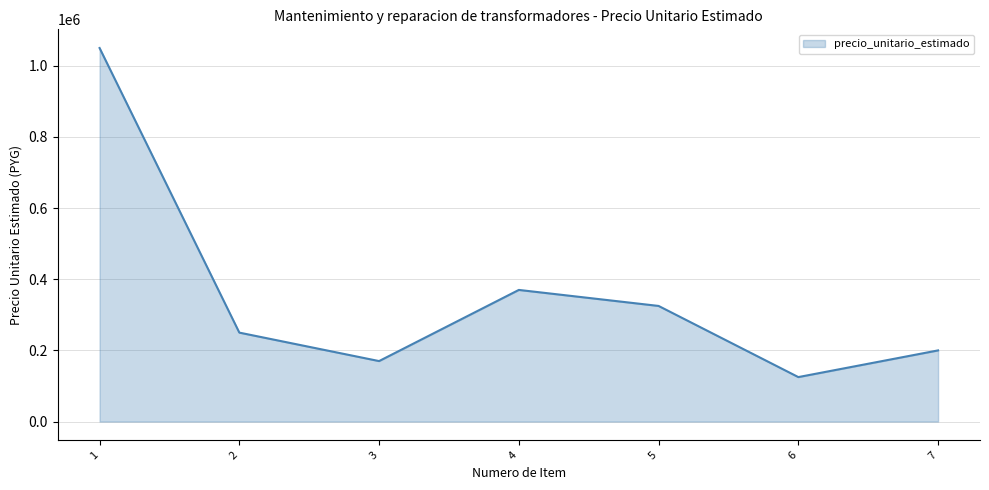

True or false: the data has more than 2 interior local peaks.

False